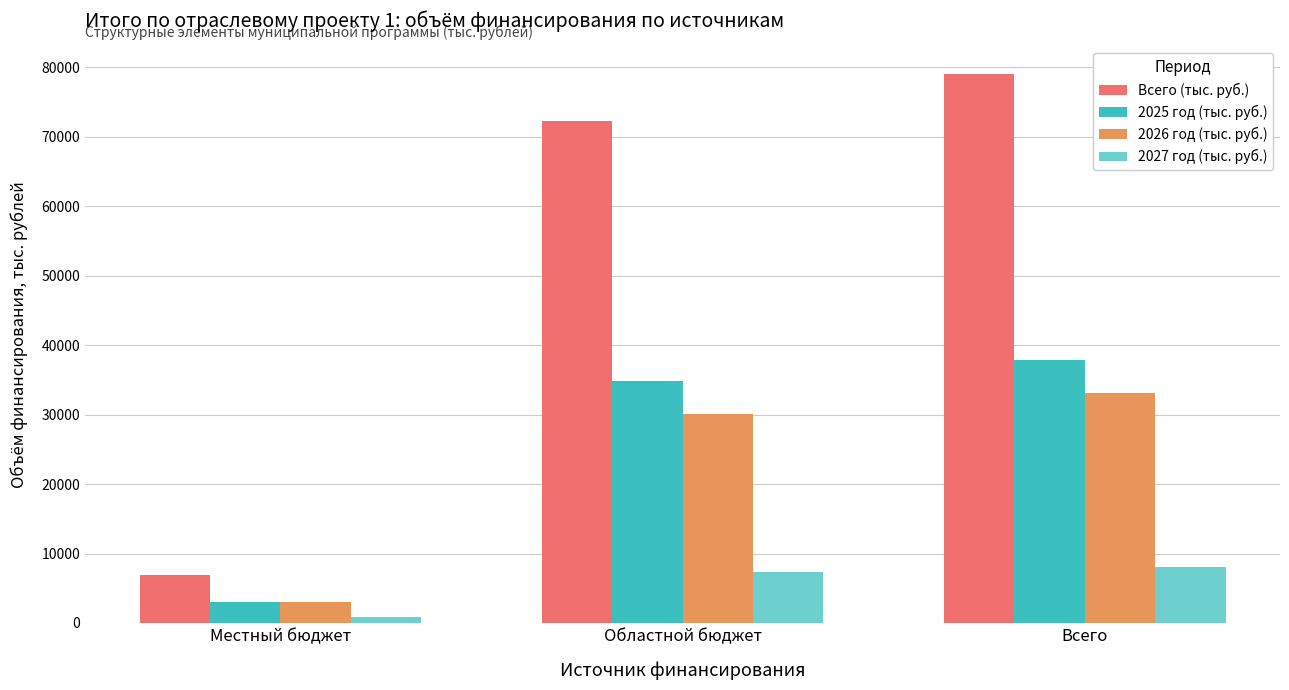

How many bars are there in each group?

4